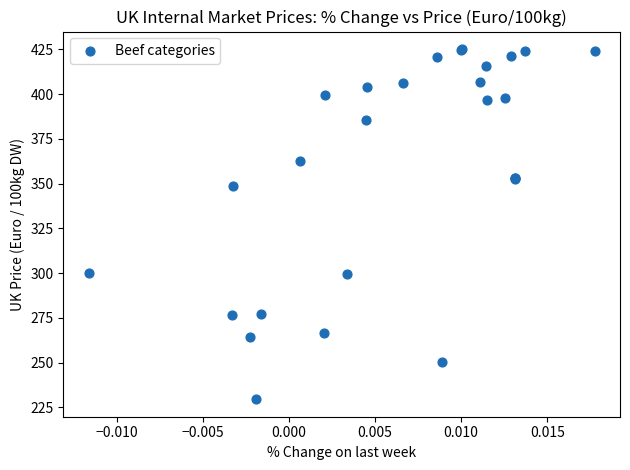

What Y value in the scatter plot is closest to 327?

348.9